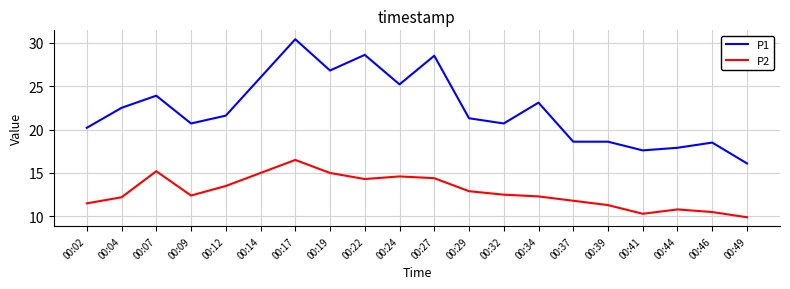

In P2, how many points are higher than both neighbors (excluding endpoints)?

4